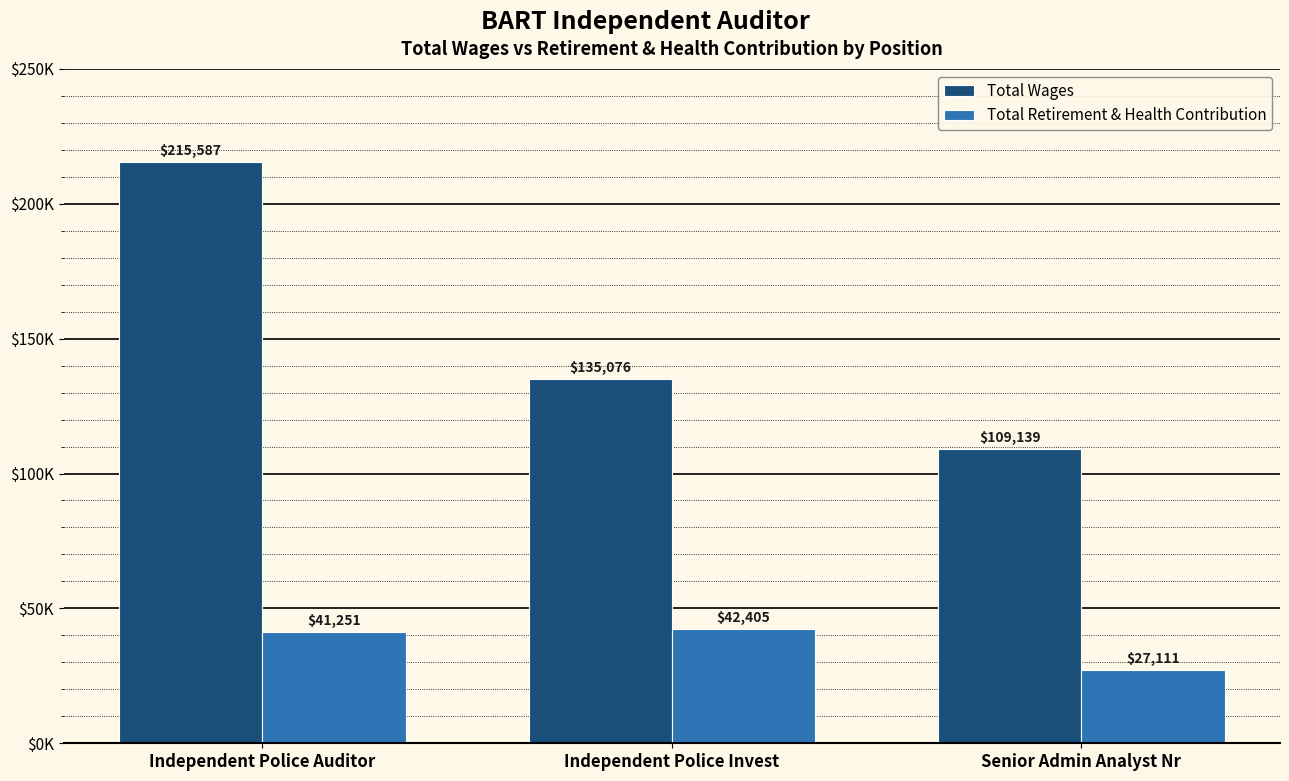

Between Independent Police Auditor and Independent Police Invest, which series saw the biggest shift?

Total Wages